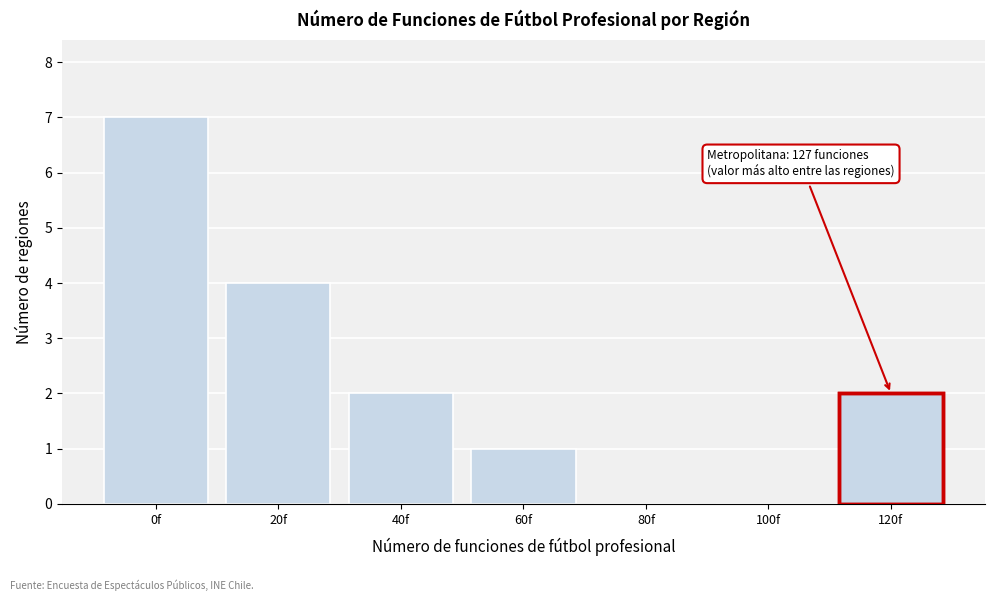

Reading left to right, extract all data points from this chart.

0f=7	20f=4	40f=2	60f=1	80f=0	100f=0	120f=2